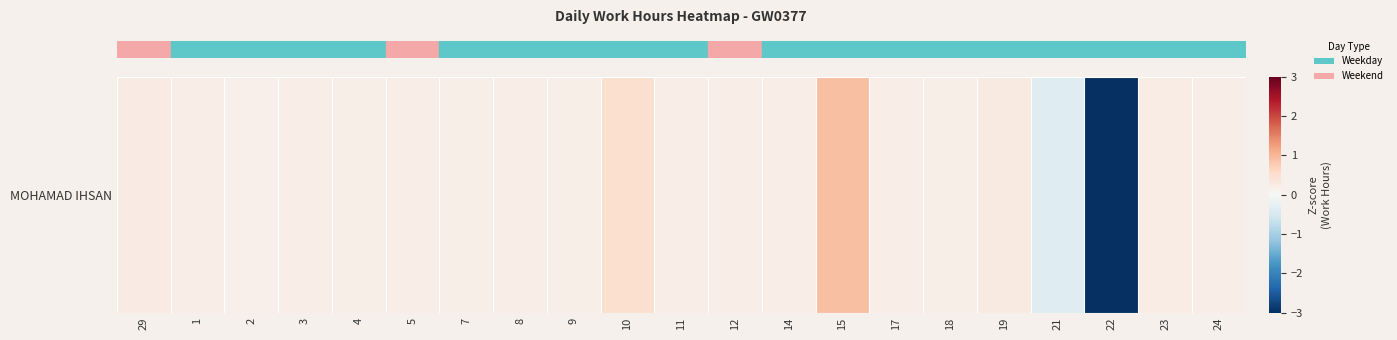

What is the sum of the values at 23 and 4?

0.4